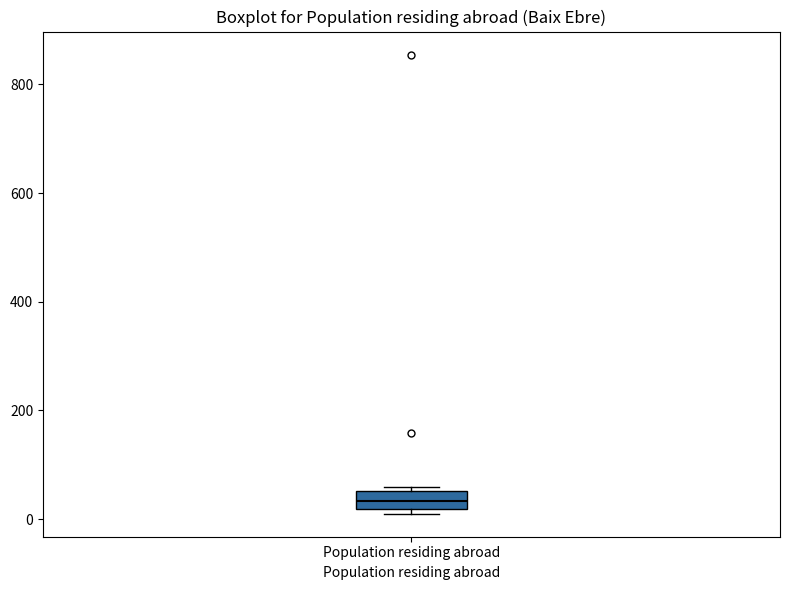

Transcribe this box plot: give where the median line is, the range the box spans, and where the two whiskers end, as read against the y-axis. The values are not printed on the chart, so give them approximately, as read against the axis.

median 40, box 20 to 60, whiskers 20 (just below the box's lower edge) to 60 (just above the box's upper edge)